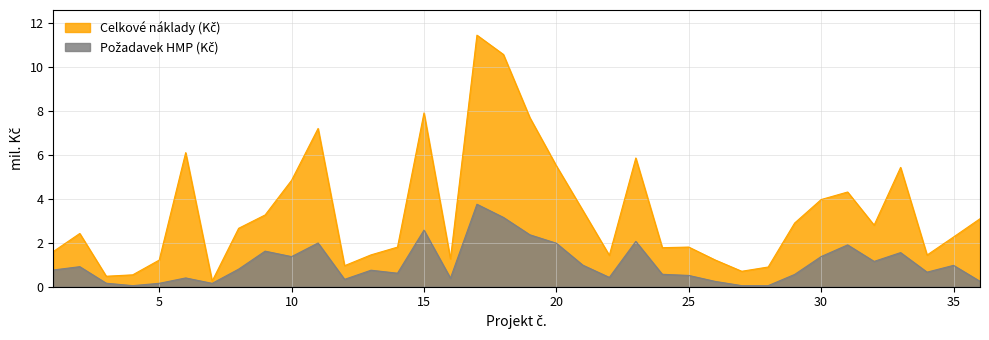

At how many categories does at least one series exceed 4?

11